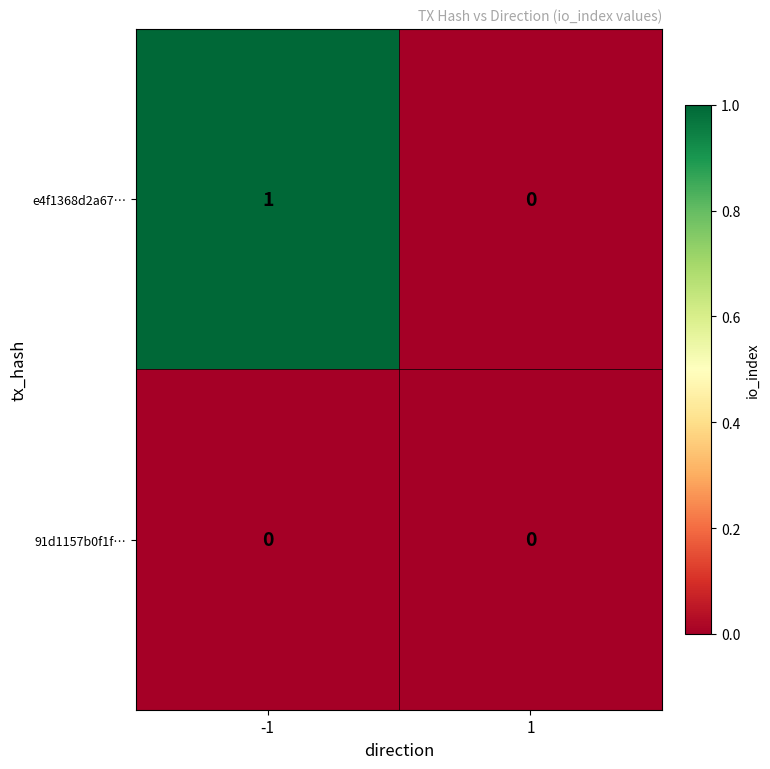

True or false: e4f1368d2a67… has a value of 0 at -1.

False